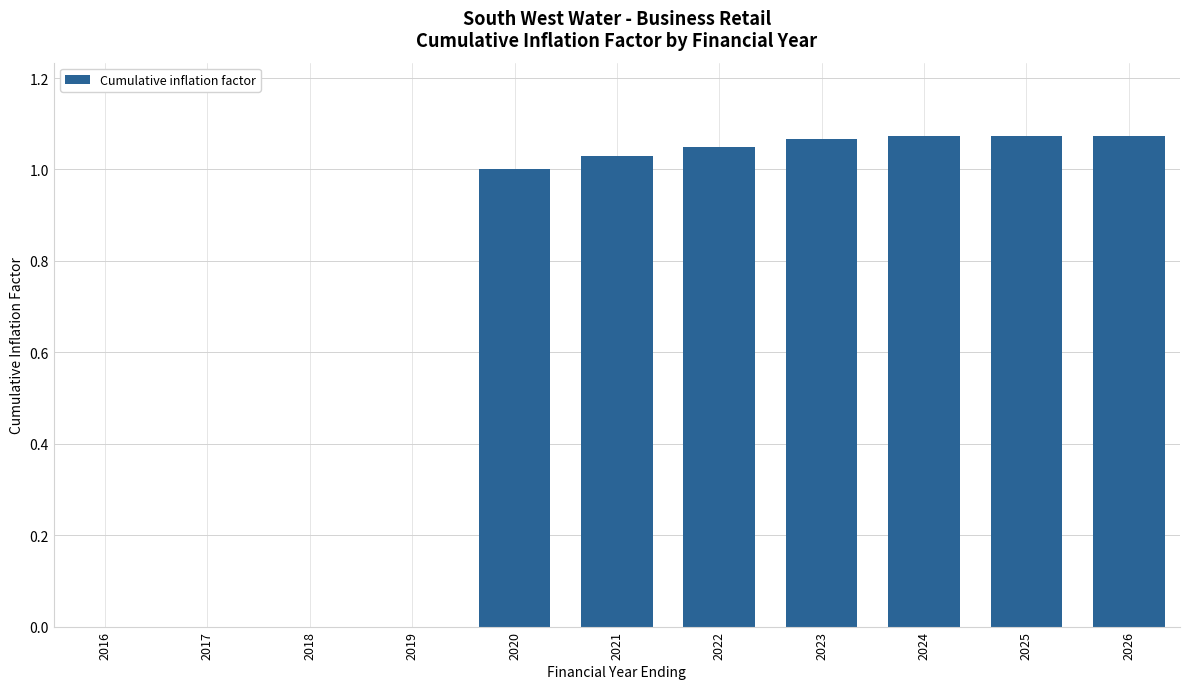

True or false: the data shows 0.0 at 2016.

True